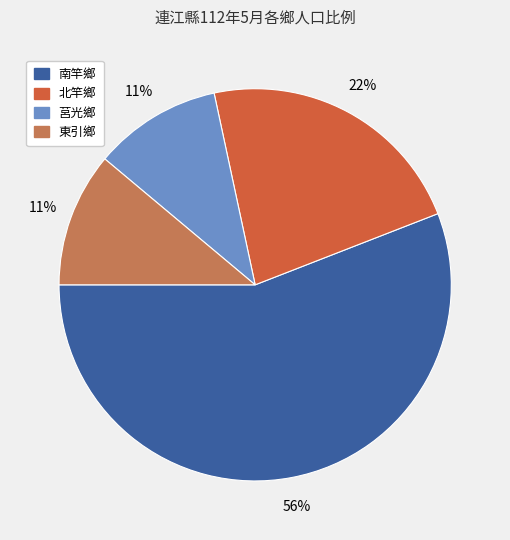

To the nearest percent, what percentage of the pie is 東引鄉?

11%